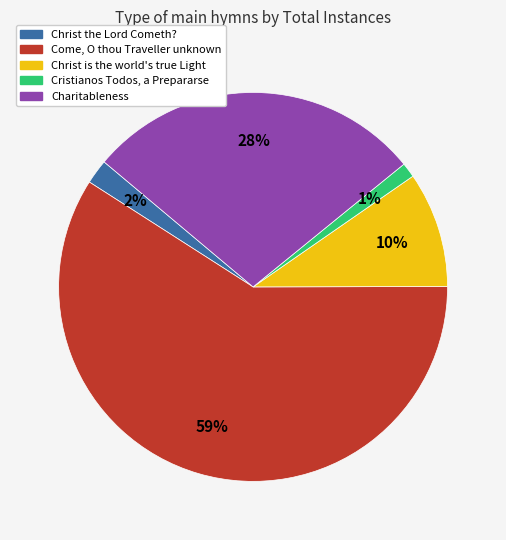

Is the sum of Christ is the world's true Light and Charitableness greater than half?

No